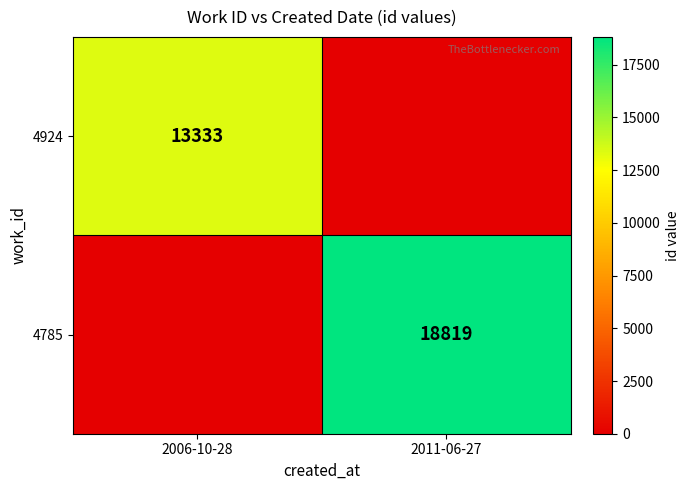

Is it true that 4924 equals 19335 at 2006-10-28?

False